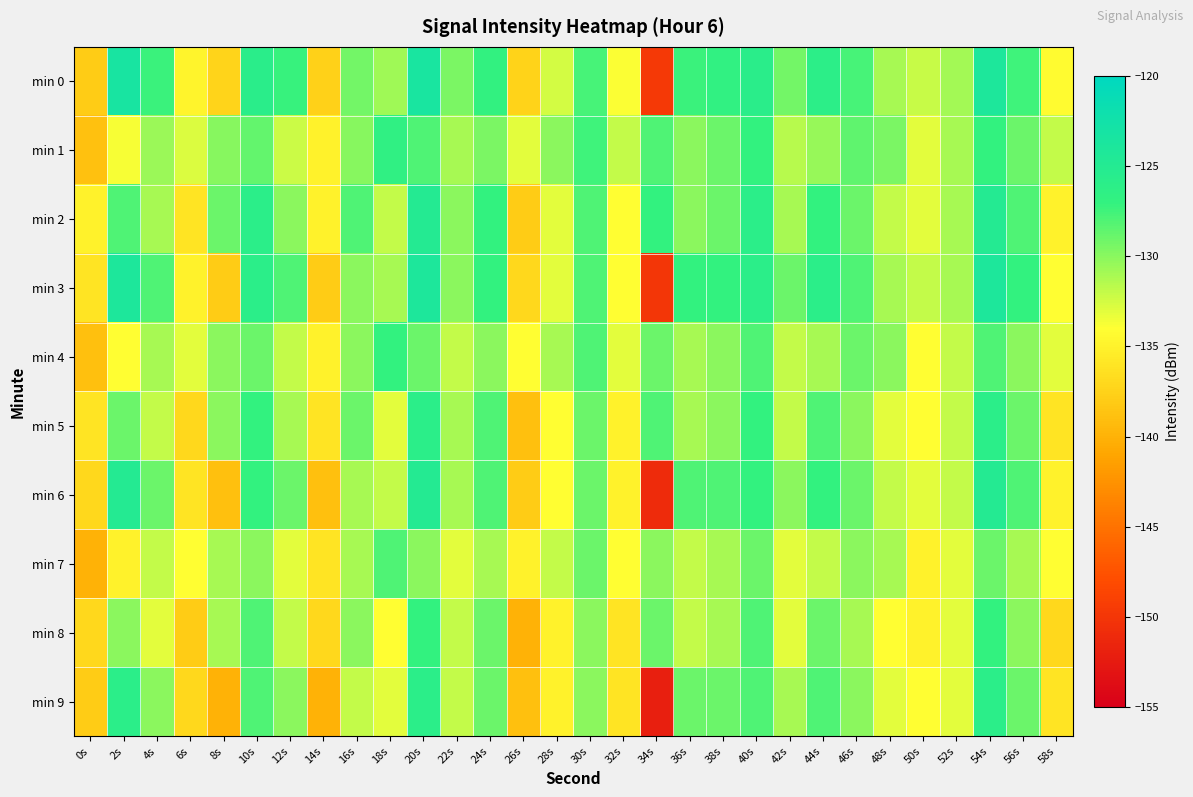

Which series has the largest total across all categories?

min 2